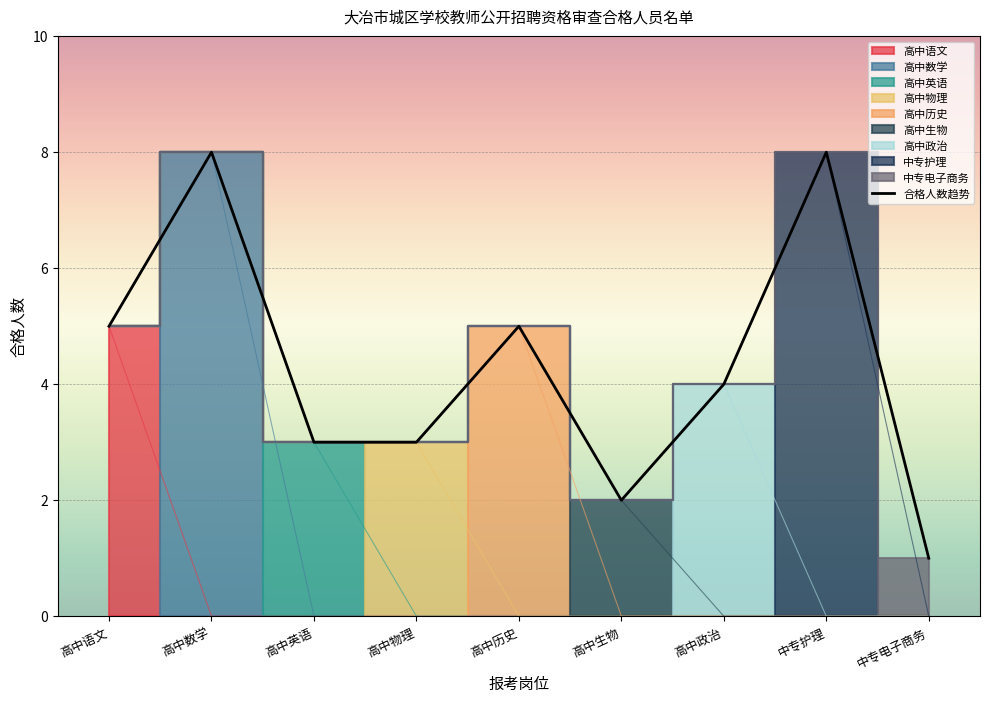

Is it true that 合格人数趋势 equals 9 at 高中历史?

False